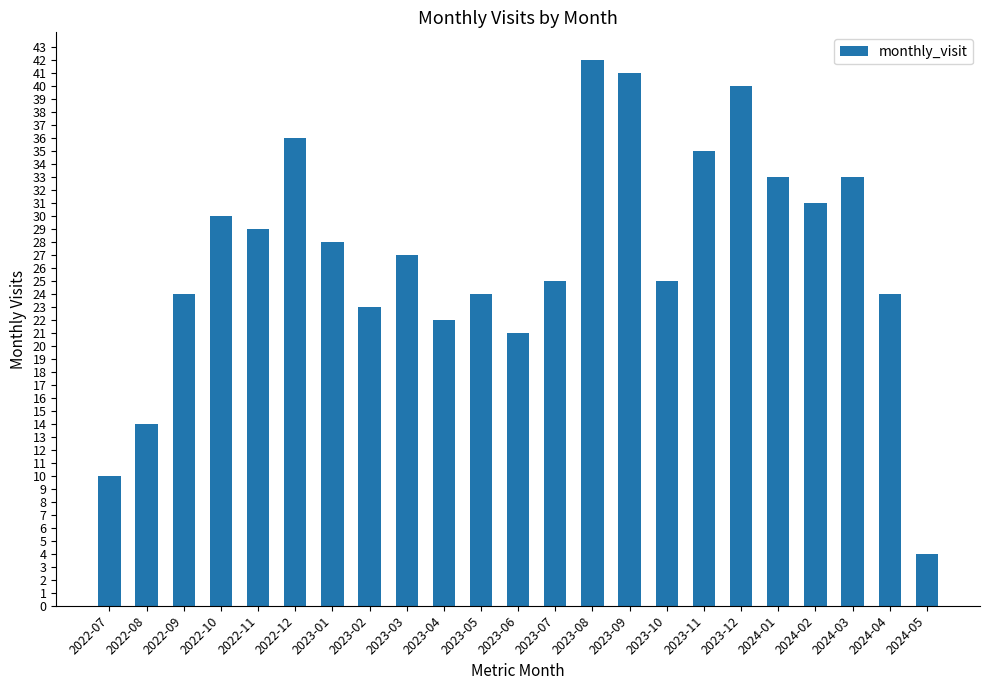

At which label does the data first exceed 27?

2022-10